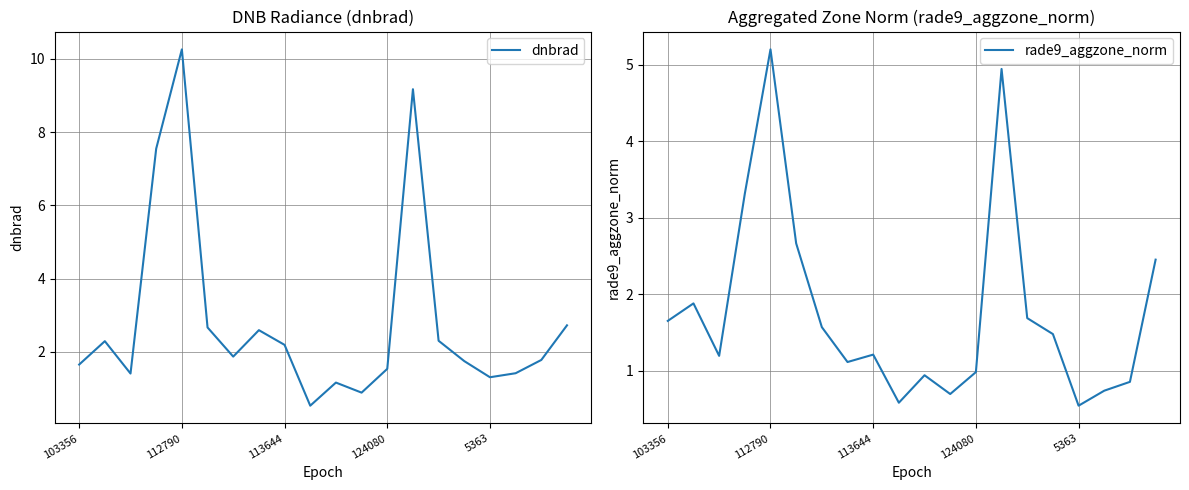

What is the difference between the maximum and minimum values in the dnbrad series?

9.7